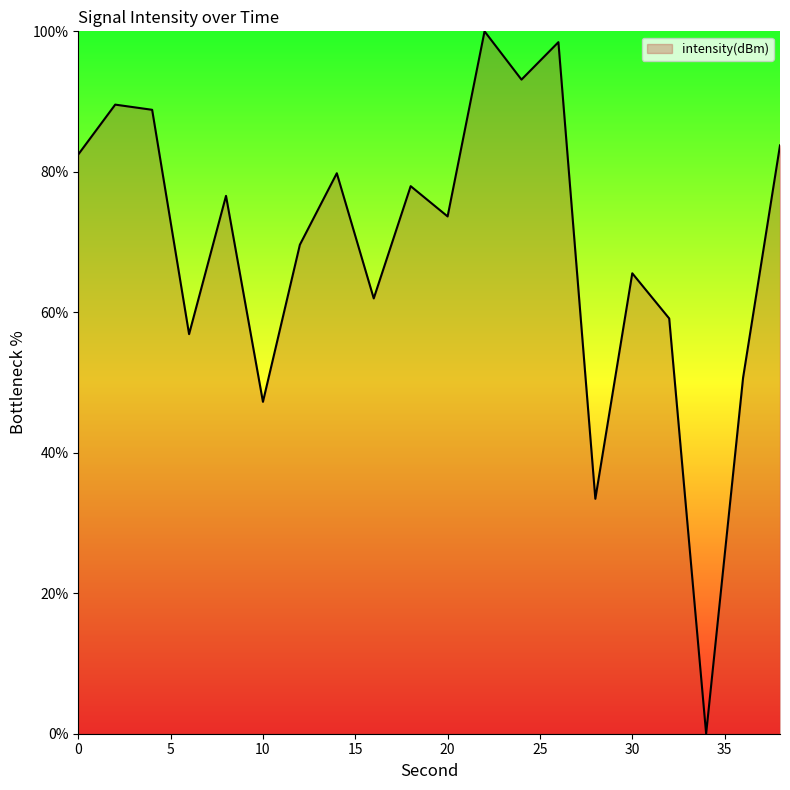

What is the difference between the maximum and minimum values?

100.0